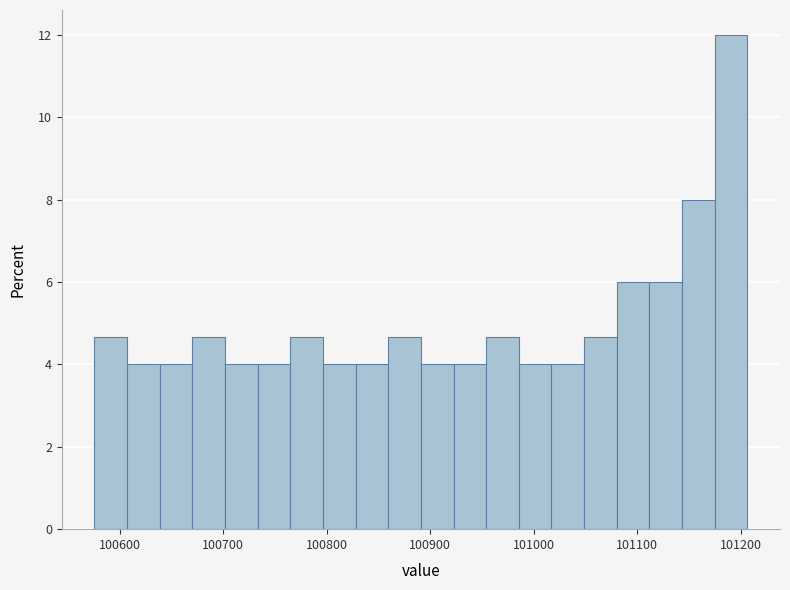

Read against the x-axis, roughly where is the centre of the tallest bar?

101190